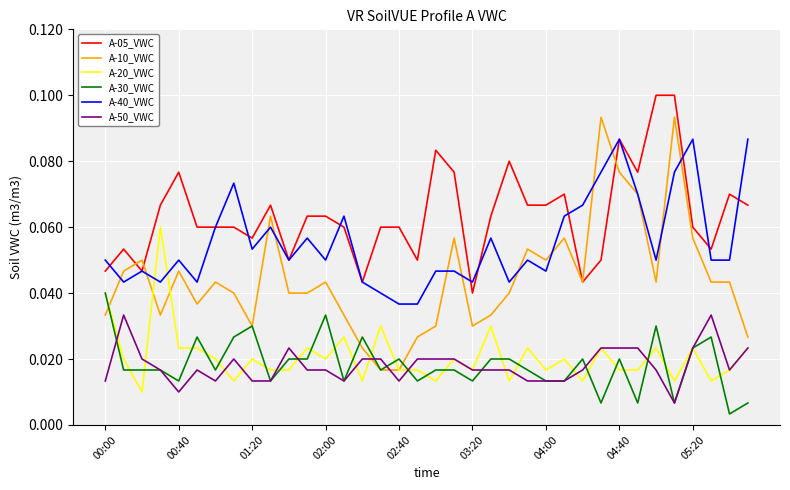

List the series in order of their peak value, highest first.

A-05_VWC, A-10_VWC, A-40_VWC, A-20_VWC, A-30_VWC, A-50_VWC